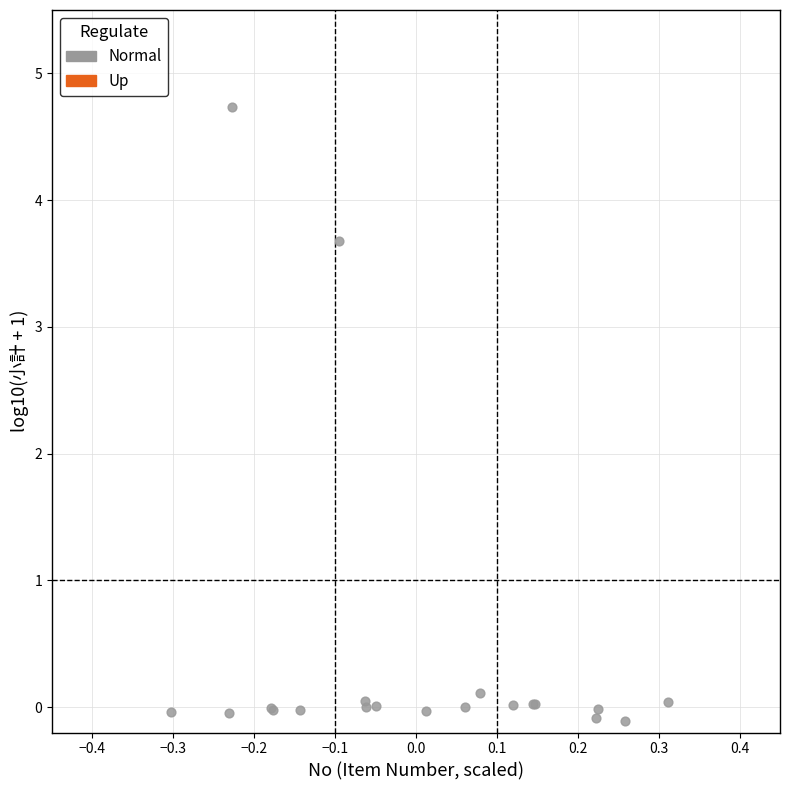

What Y value in the scatter plot is closest to 2?

3.7